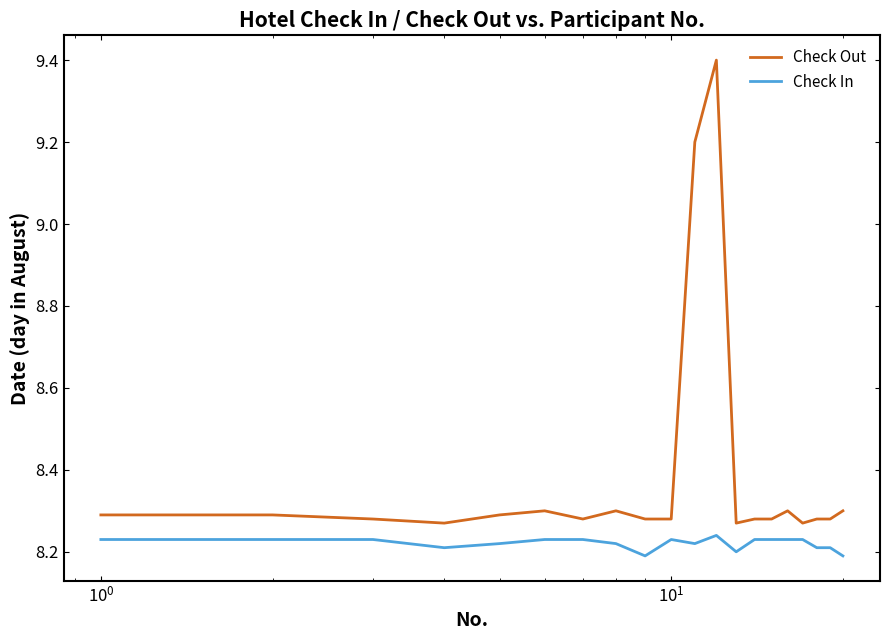

What is the difference between the second highest and minimum values in the Check Out series?

0.9